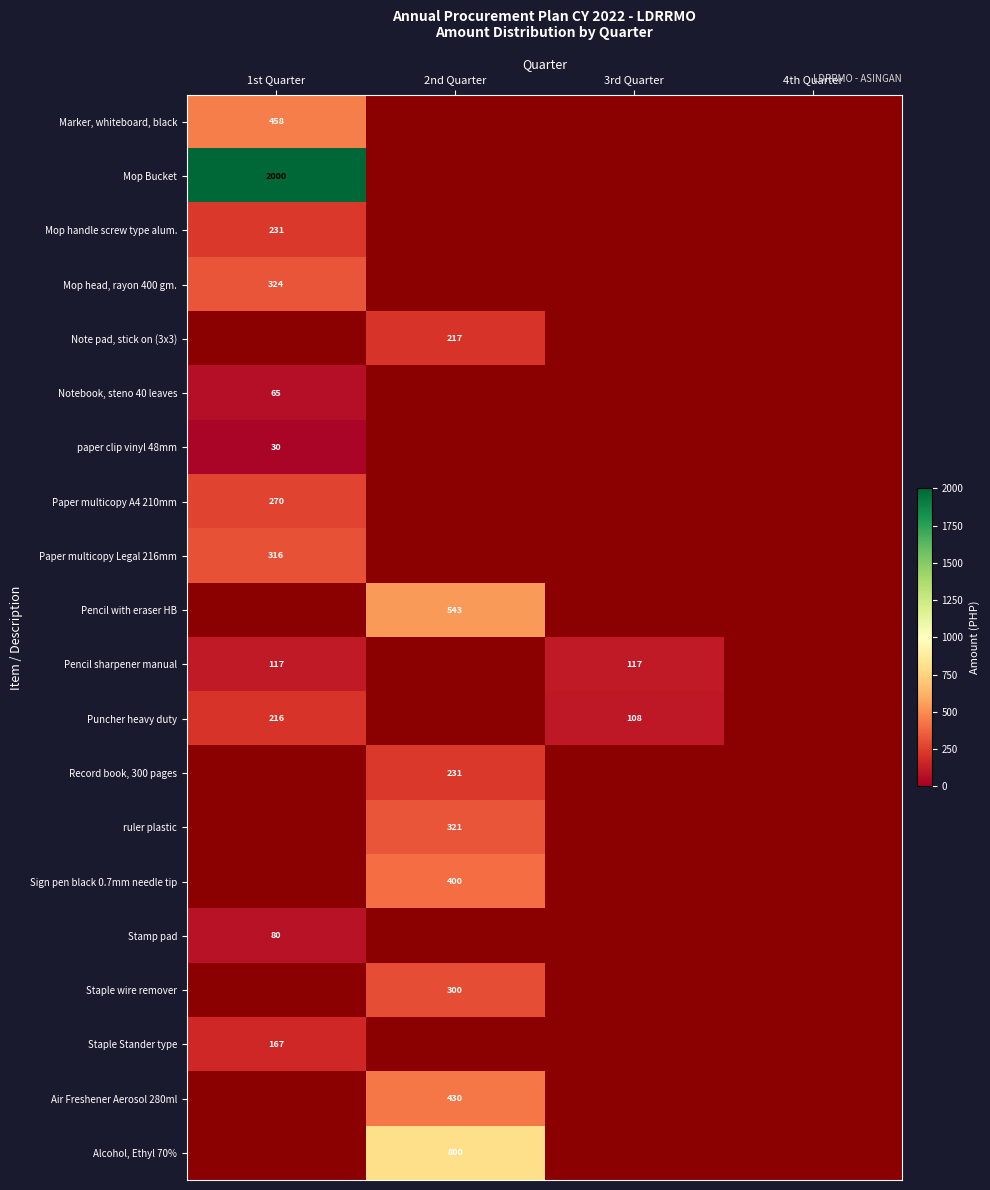

True or false: Puncher heavy duty has a value of 40 at 3rd Quarter.

False